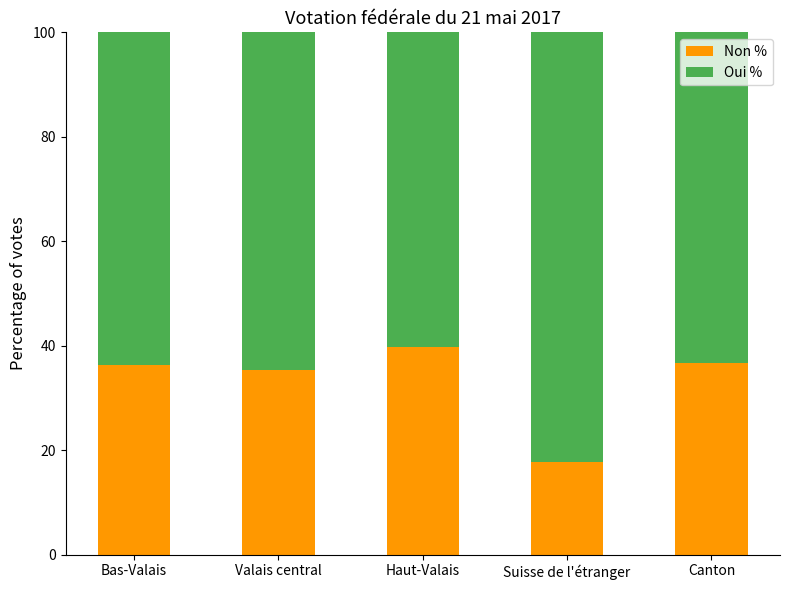

The Non % series shows 39.8 at Haut-Valais. True or false?

True